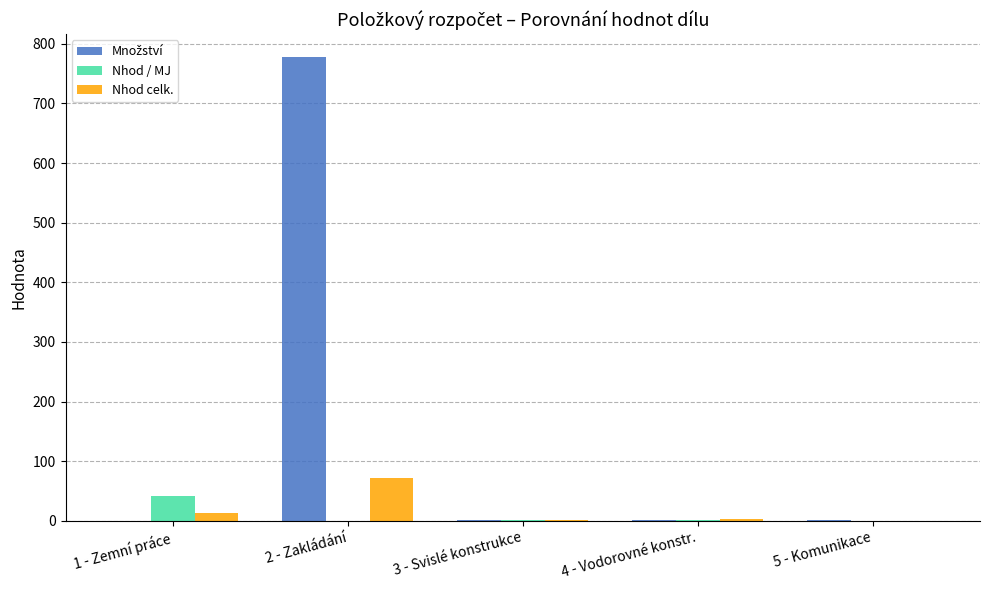

What is the greatest value displayed?

777.0